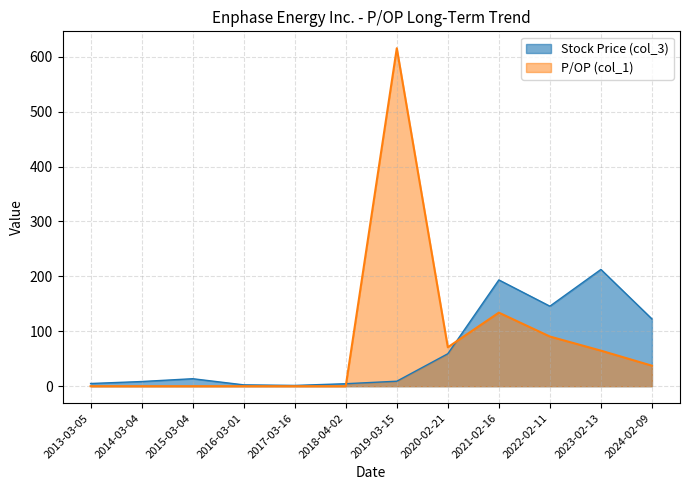

Is the value of P/OP (col_1) at 2013-03-05 greater than the value of Stock Price (col_3) at 2020-02-21?

No